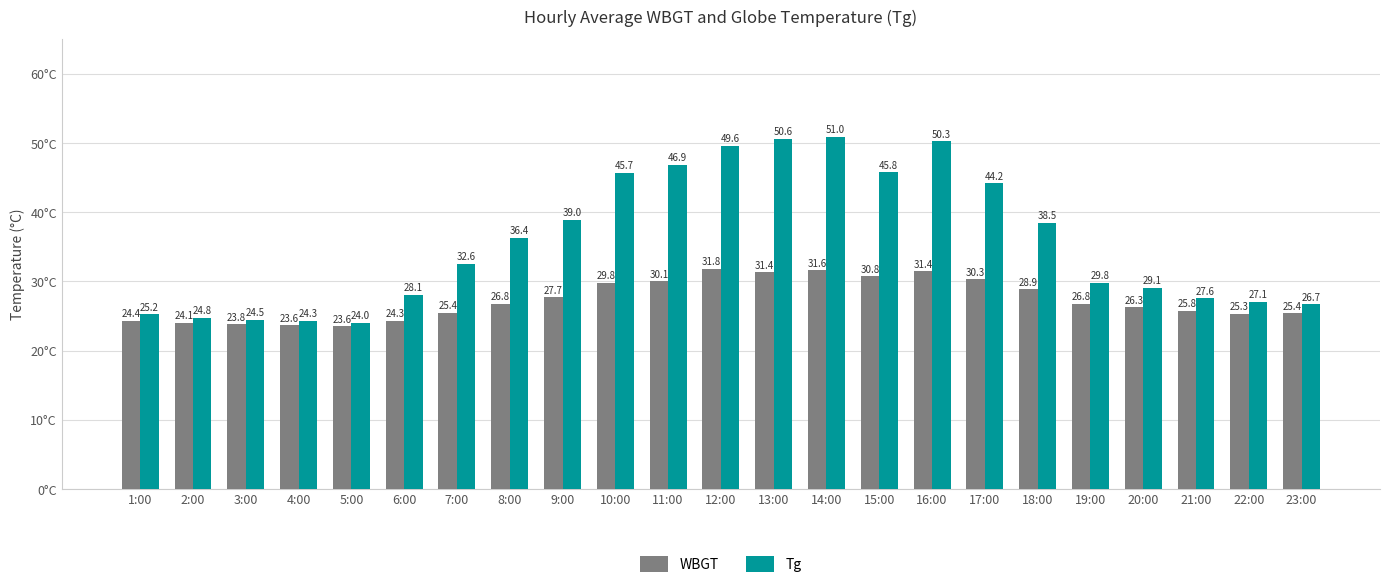

What is the spread (max minus min) of values at 23:00?

1.3